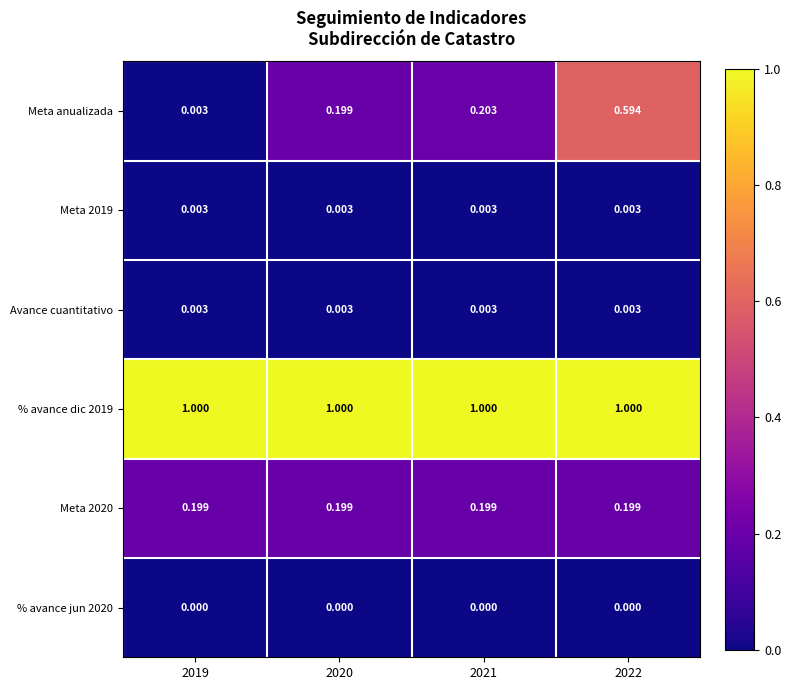

Between 2021 and 2022, which series saw the biggest shift?

Meta anualizada